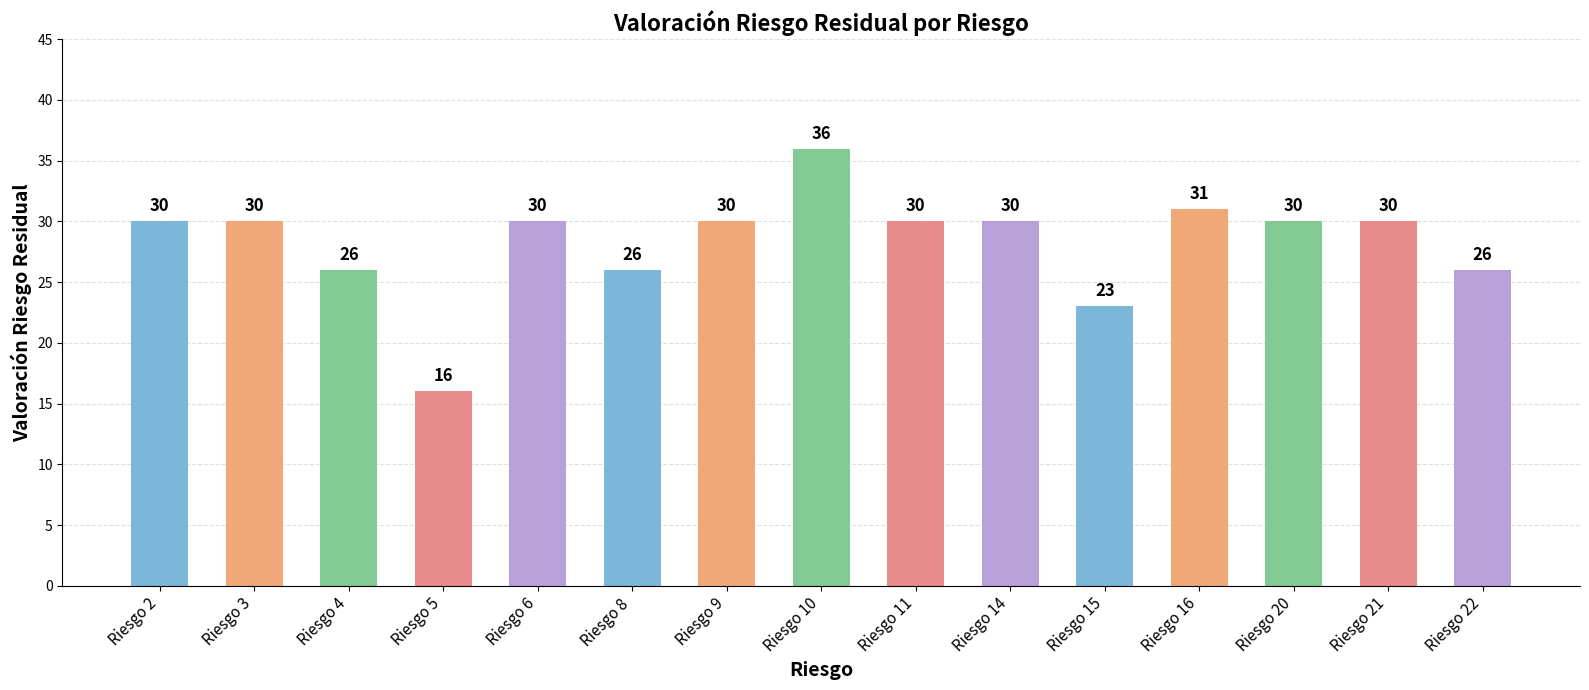

Reading left to right, extract all data points from this chart.

Riesgo 2=30	Riesgo 3=30	Riesgo 4=26	Riesgo 5=16	Riesgo 6=30	Riesgo 8=26	Riesgo 9=30	Riesgo 10=36	Riesgo 11=30	Riesgo 14=30	Riesgo 15=23	Riesgo 16=31	Riesgo 20=30	Riesgo 21=30	Riesgo 22=26